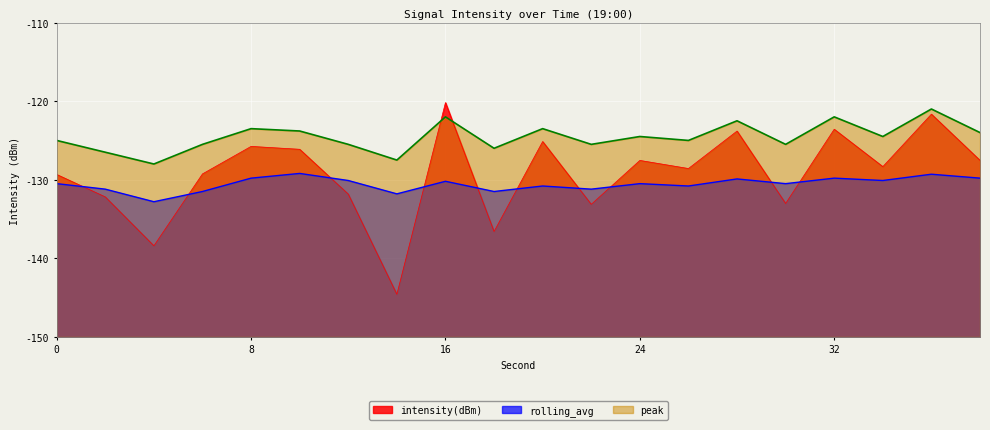

How many categories are shown in the chart?

20